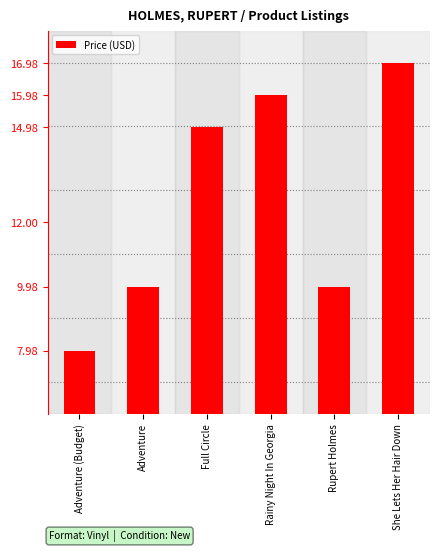

What is the change in value from Adventure (Budget) to Rainy Night In Georgia?

+8.0